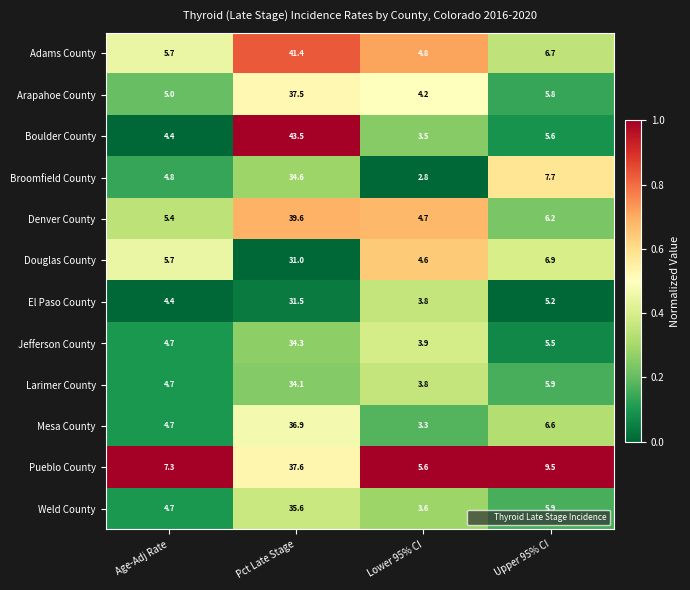

What is the total value across all series at Upper 95% CI?

77.5